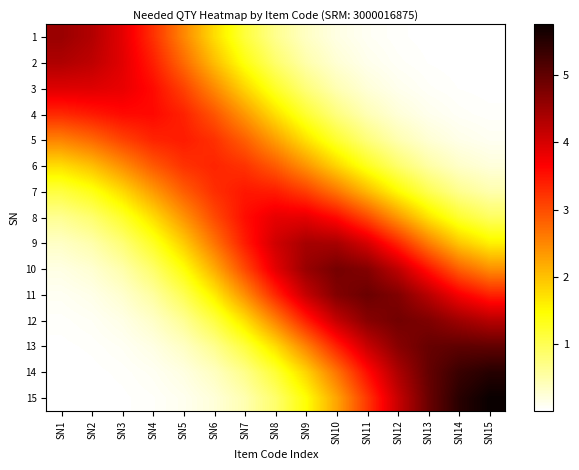

Rank the series by their maximum value, from highest to lowest.

15, 14, 13, 11, 12, 10, 1, 9, 2, 3, 8, 4, 7, 5, 6